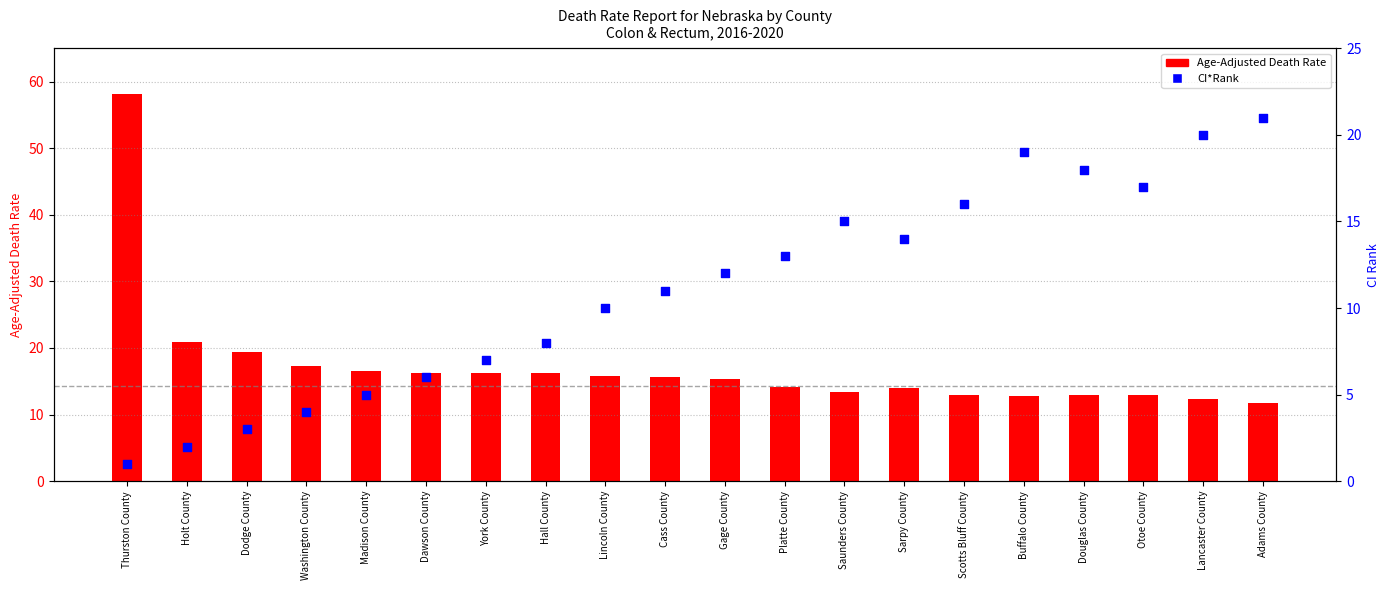

At which category is the sum across all series the highest?

Thurston County